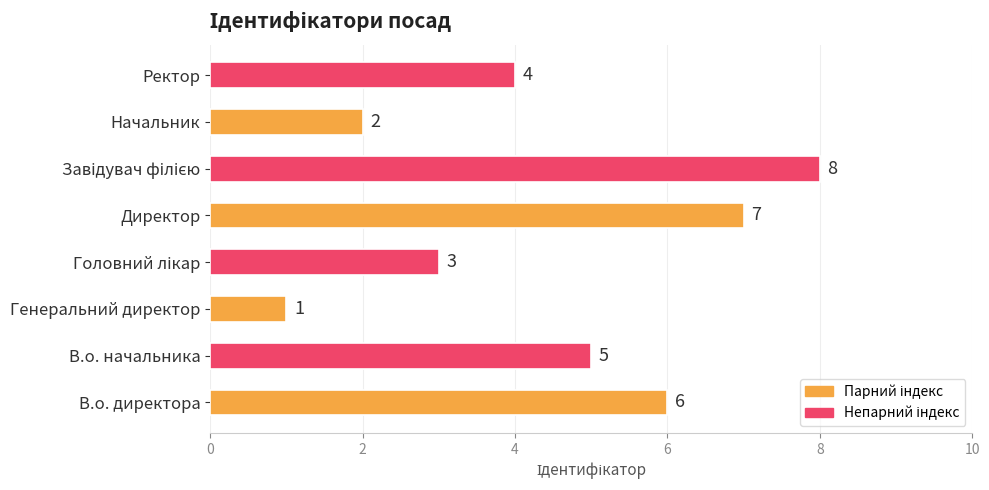

What is the difference between the values at Ректор and Генеральний директор?

3